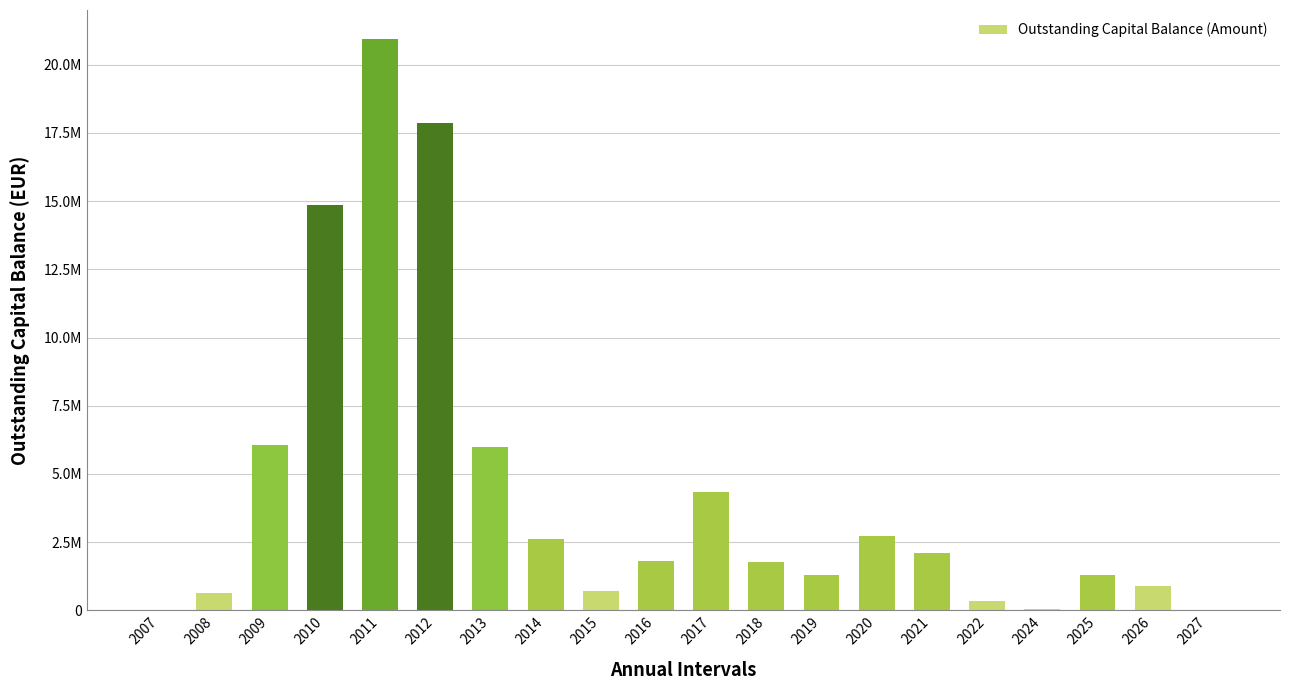

Approximately how many times larger is the value at 2008 compared to 2016?

0.4